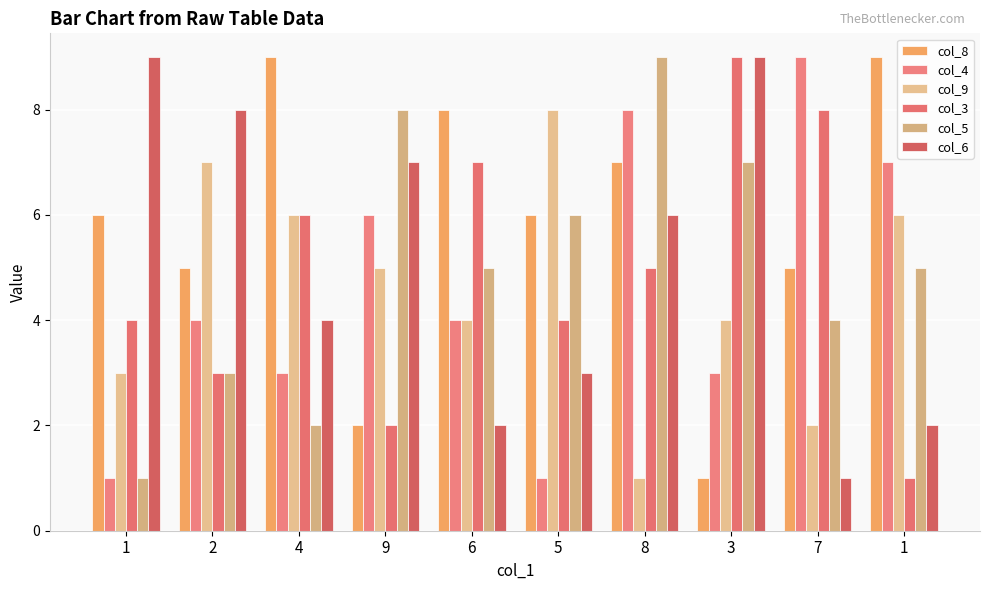

Is it true that col_8 equals 7 at 8?

True